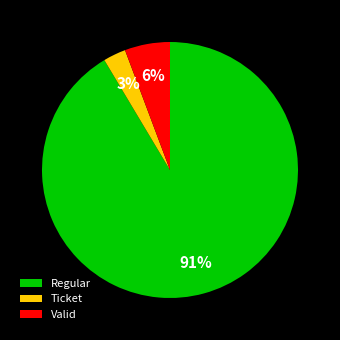

How many segments does this pie chart have?

3